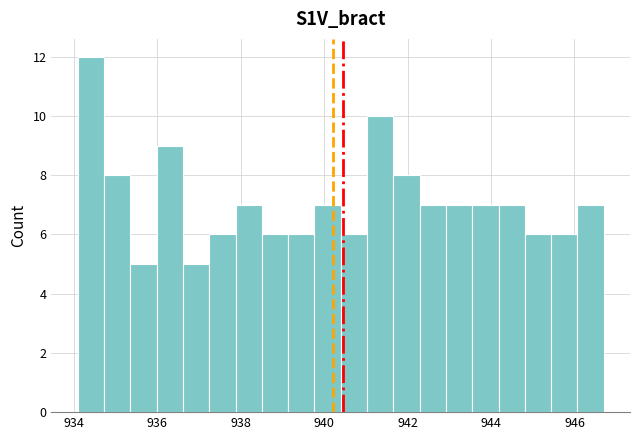

Read against the x-axis, roughly where is the centre of the tallest bar?

934.4